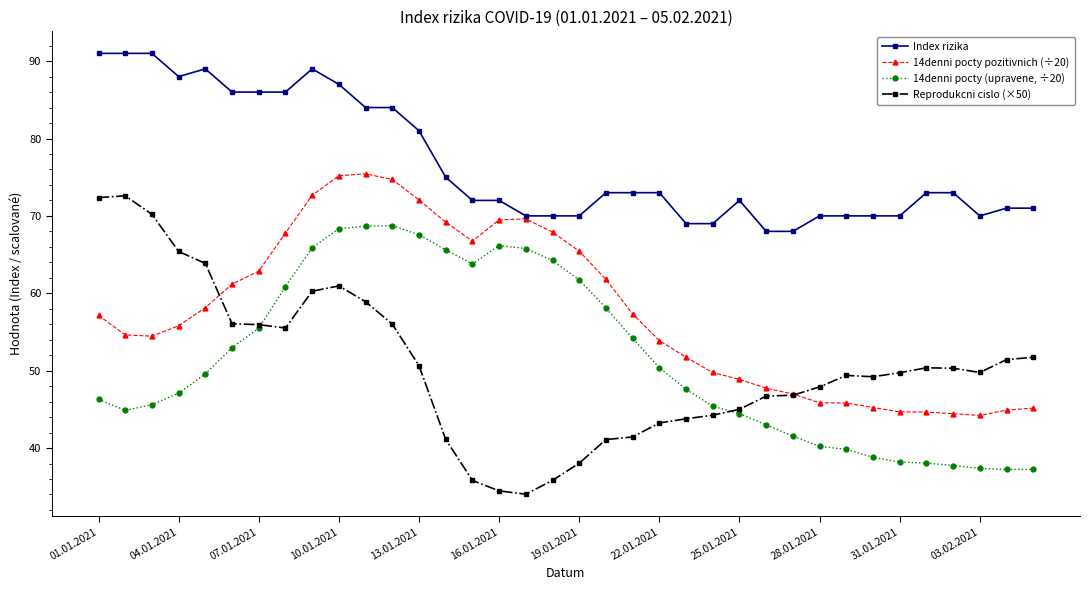

True or false: 14denni pocty pozitivnich (÷20) and Reprodukcni cislo (×50) cross at least once.

True